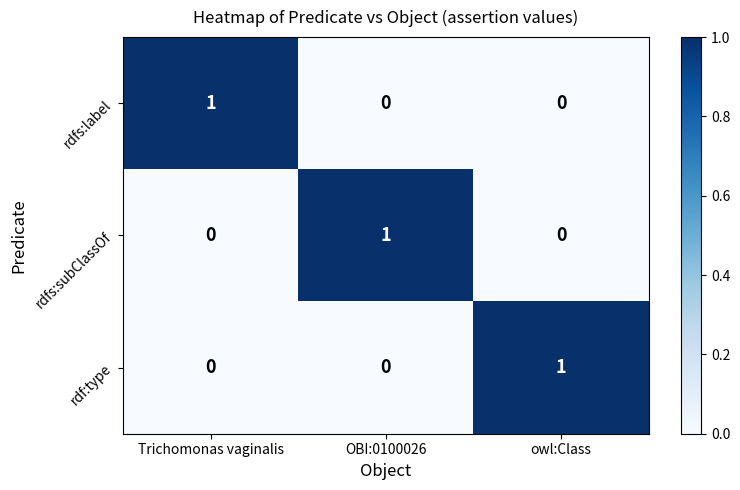

How many categories are shown in the chart?

3